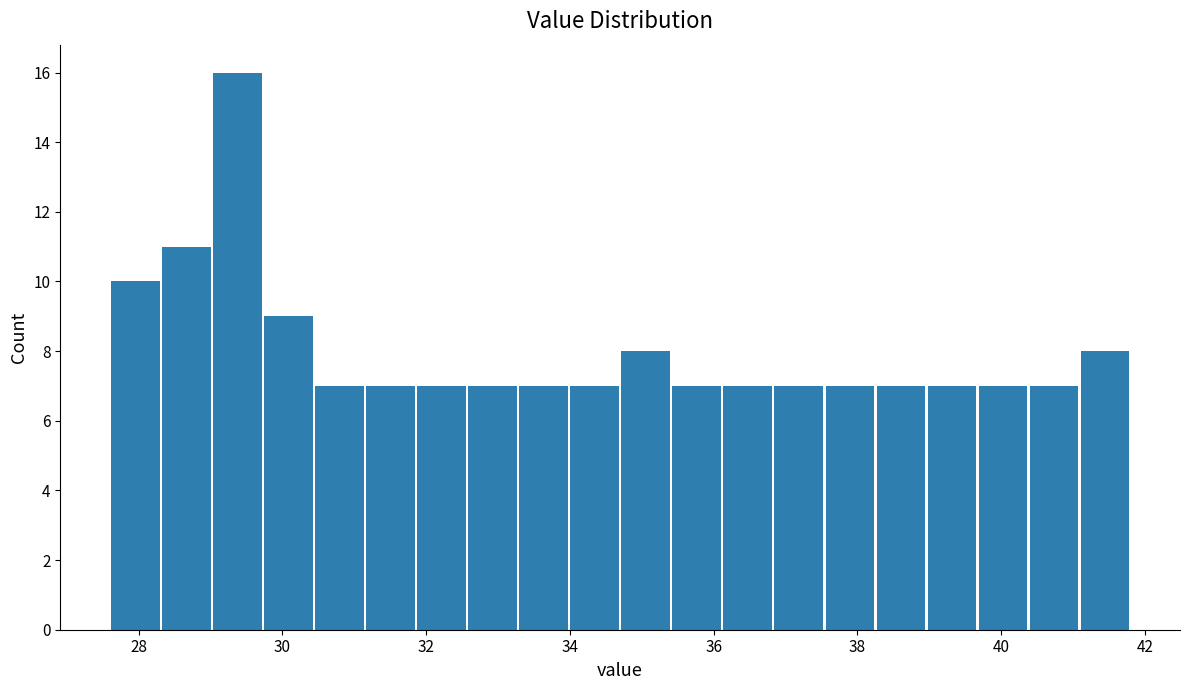

Around what value on the x-axis is the tallest bar? Give the approximate position of its centre, as read against the axis.

29.4